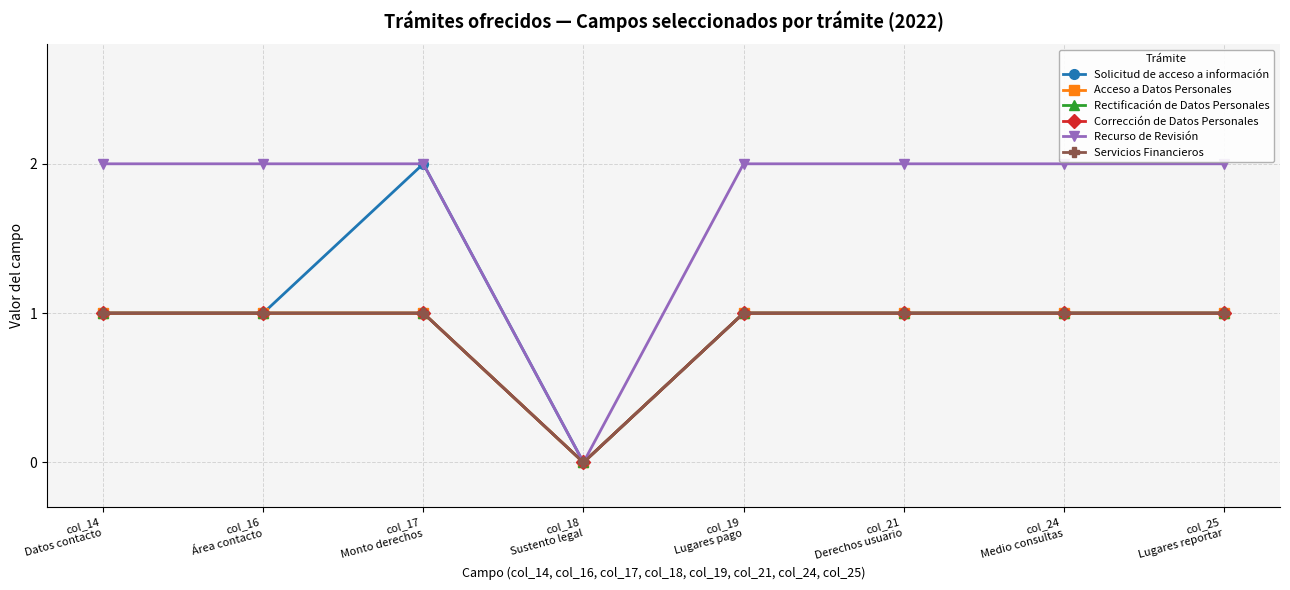

Reading left to right, transcribe all the data shown in this chart.

Solicitud de acceso a información: 1	1	2	0	1	1	1	1
Acceso a Datos Personales: 1	1	1	0	1	1	1	1
Rectificación de Datos Personales: 1	1	1	0	1	1	1	1
Corrección de Datos Personales: 1	1	1	0	1	1	1	1
Recurso de Revisión: 2	2	2	0	2	2	2	2
Servicios Financieros: 1	1	1	0	1	1	1	1